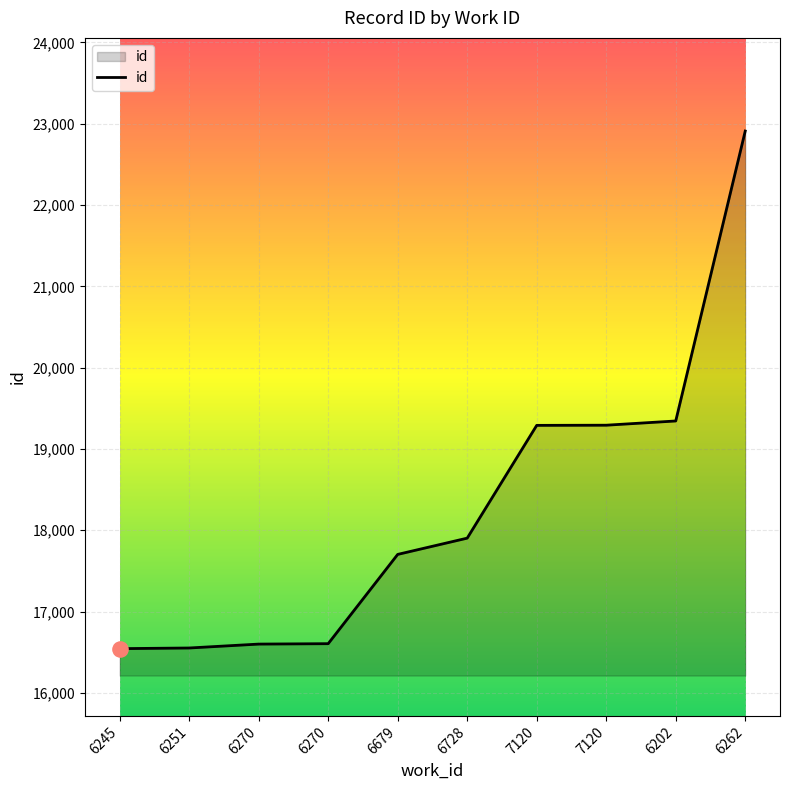

Between 6245 and 7120, which is larger?

7120